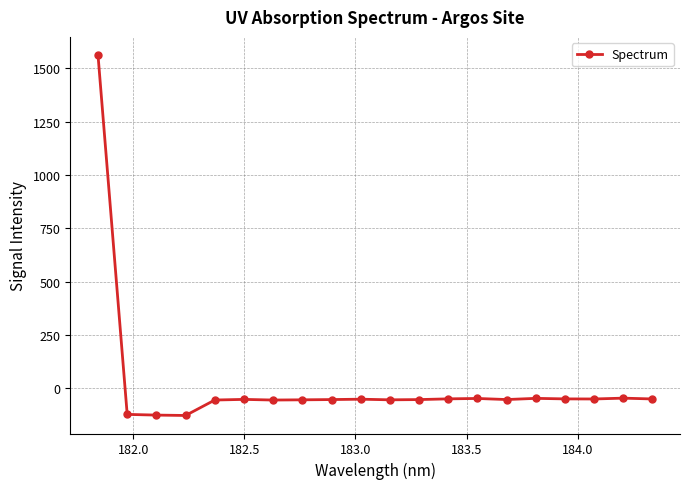

Count the number of categories in the chart.

20